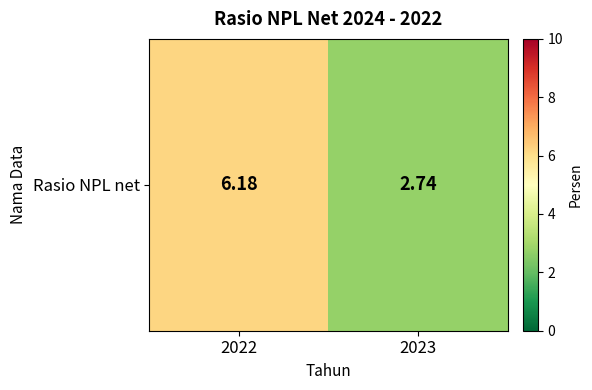

What is the smallest value displayed?

2.7